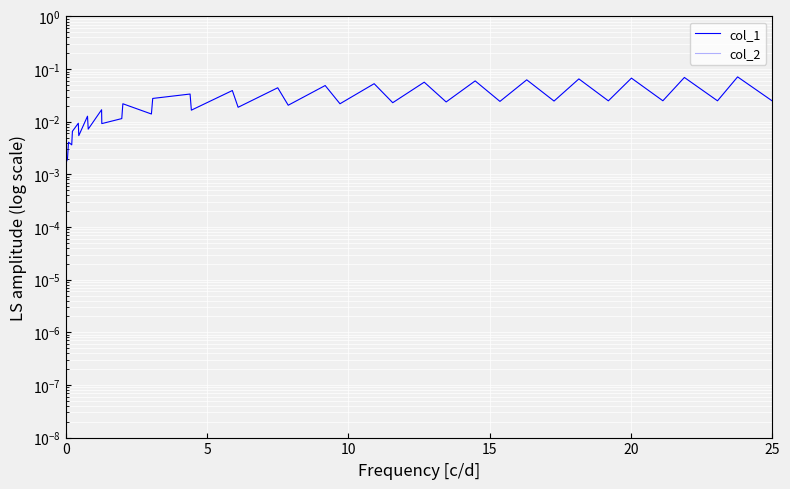

Is the value of col_1 at 11 greater than the value of col_2 at 15?

Yes